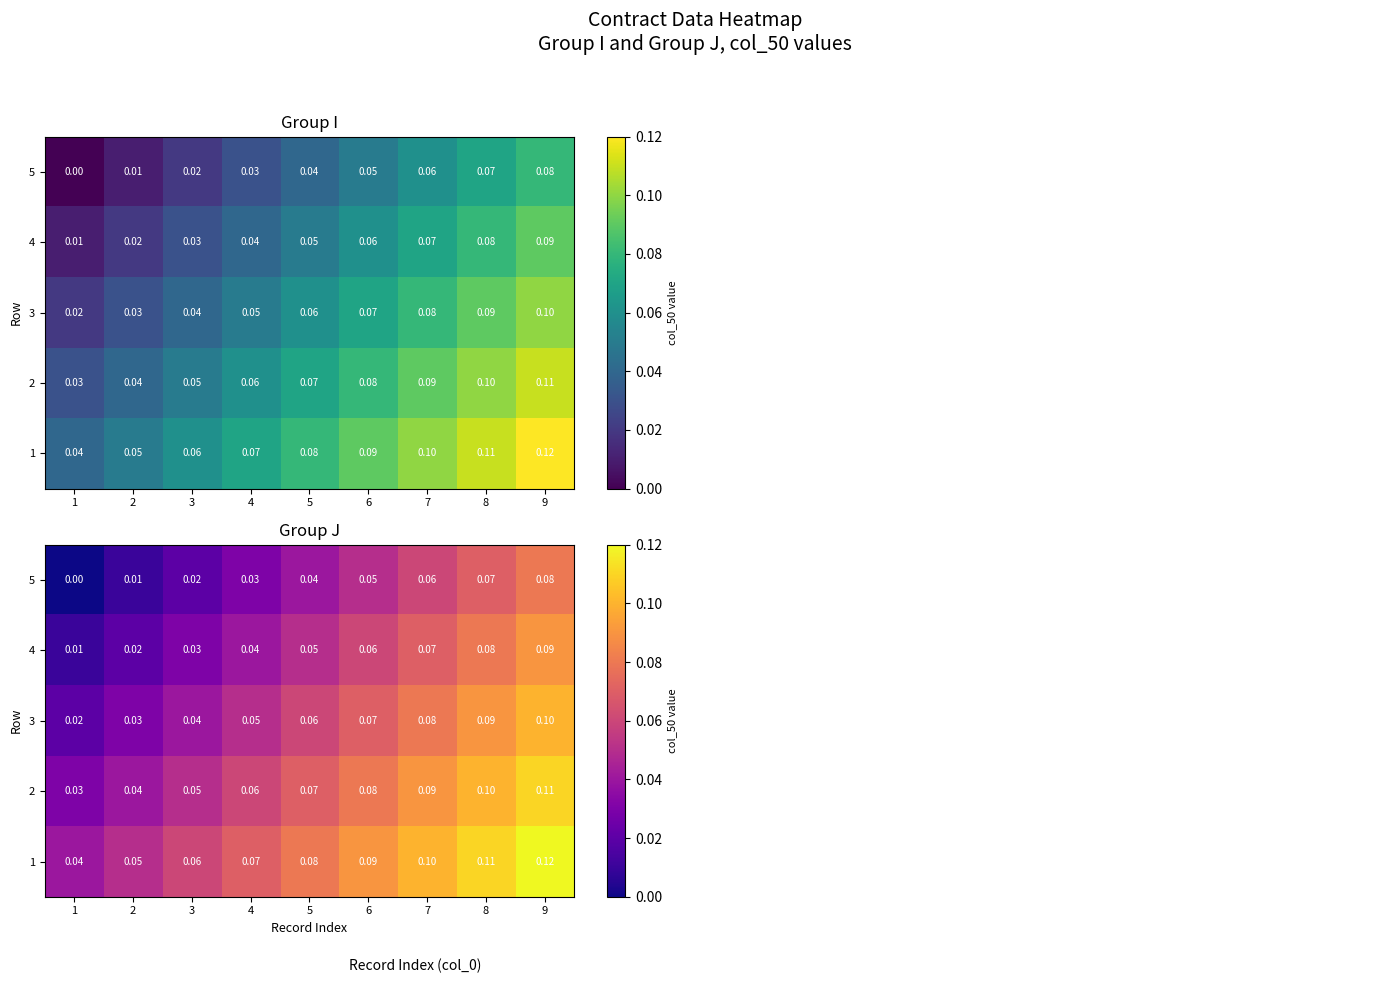

How many categories are shown in the chart?

9